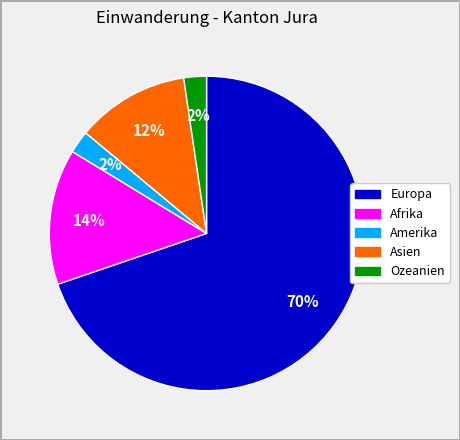

Which has a higher value, Europa or Asien?

Europa